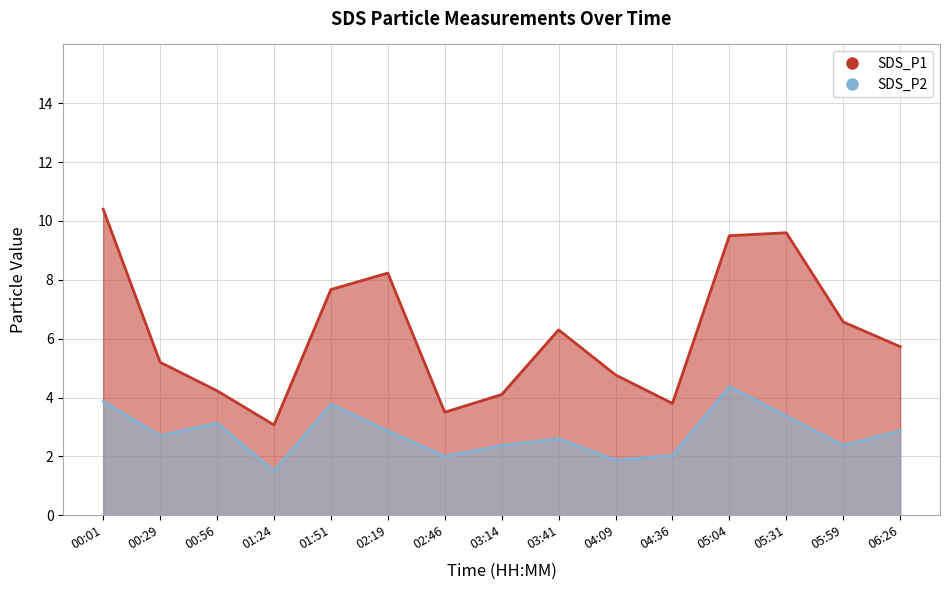

What is the value of the SDS_P1 point at the 13th from the left?

9.6